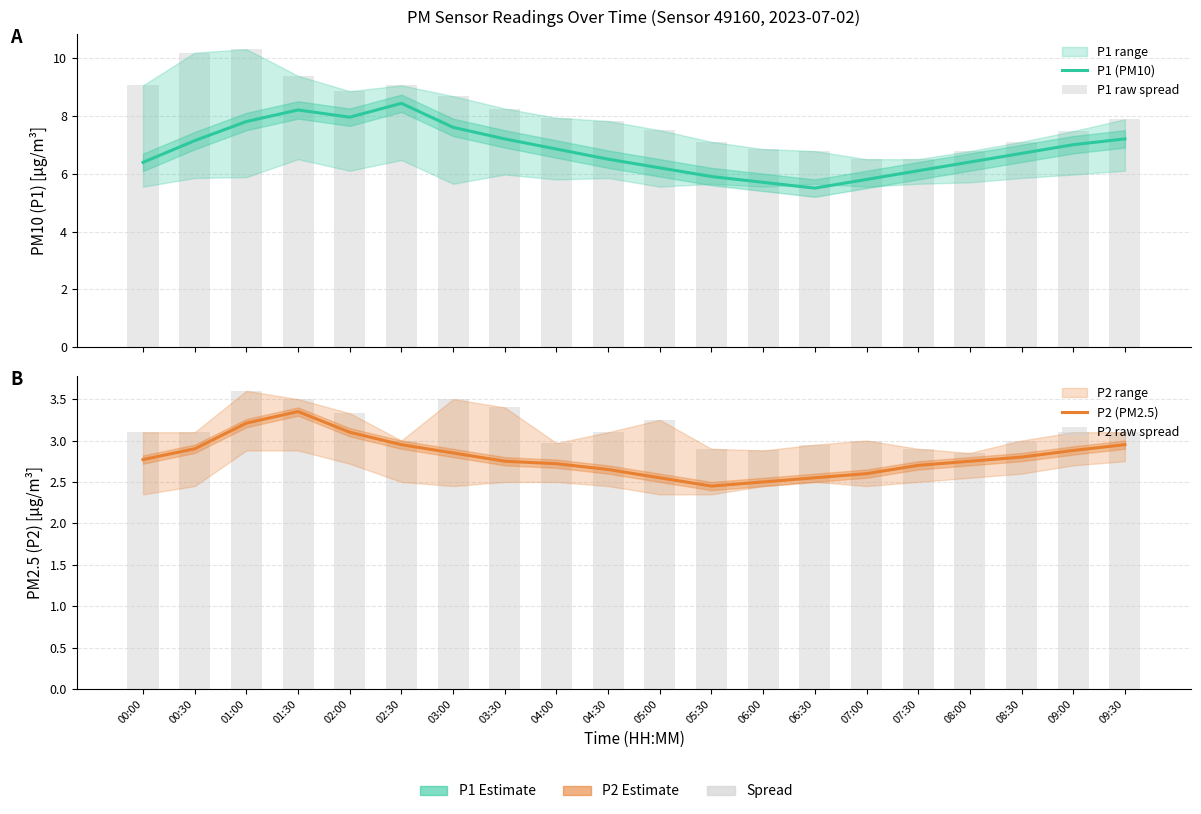

What is the label of the 8th bar from the right?

06:00